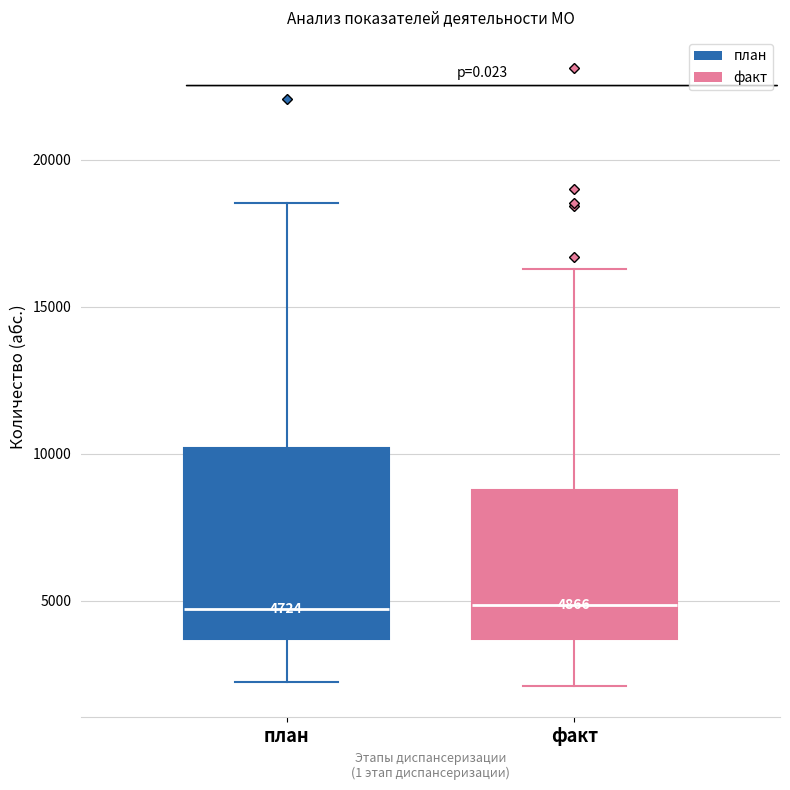

Comparing the boxes themselves (not the whiskers), which one is the tallest?

план